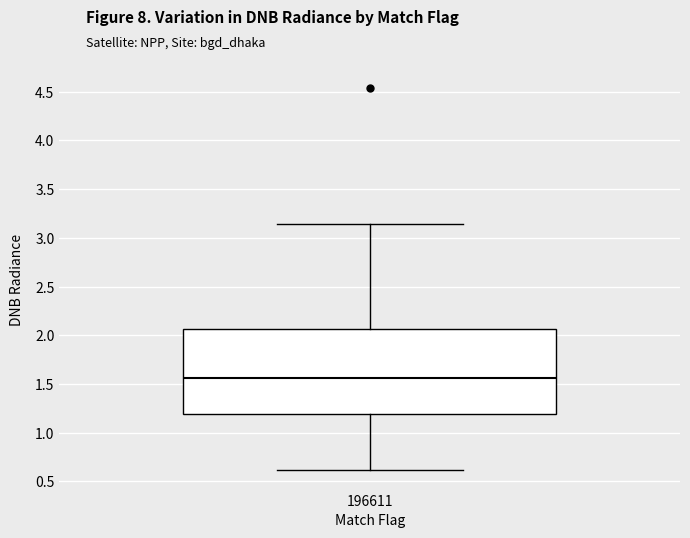

Where is the lower edge of the box at x = 196611 on the y-axis? The values are not printed on the chart, so give them approximately, as read against the axis.

1.20